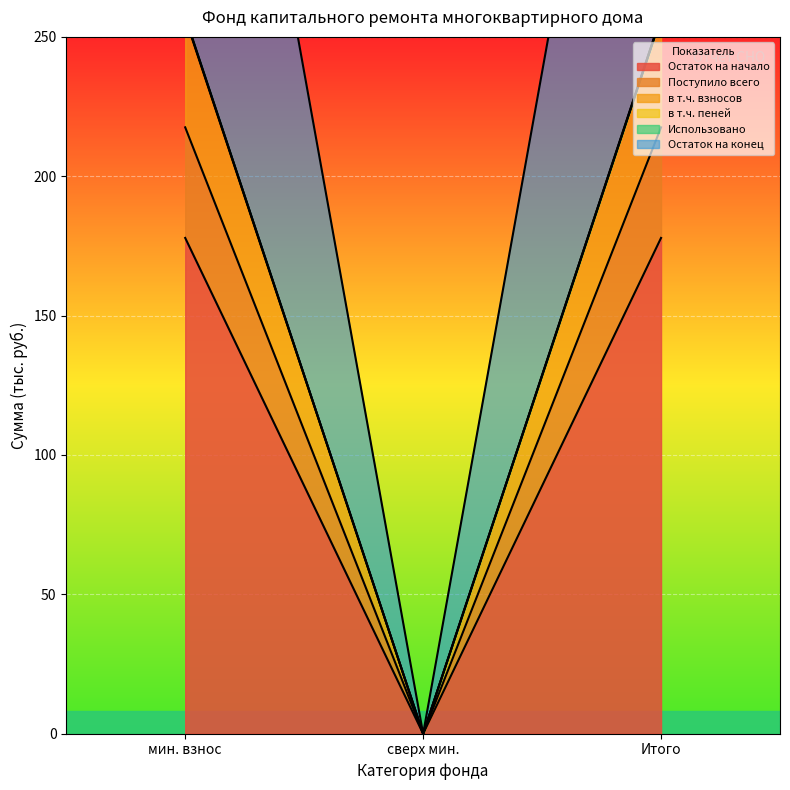

What is the maximum value for Остаток на начало?

177.9